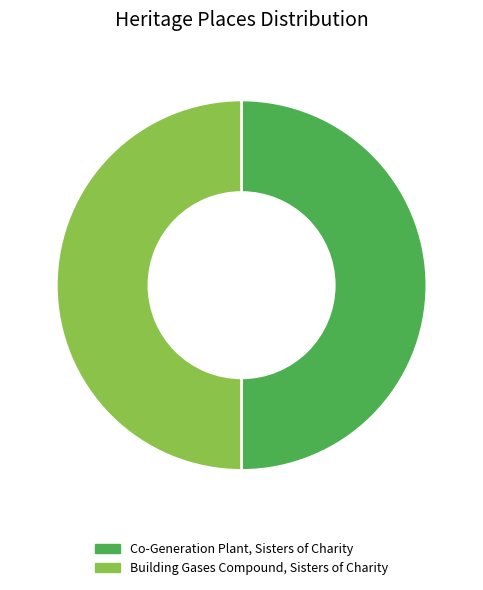

Is it true that Building Gases Compound, Sisters of Charity is 62% of the pie?

False